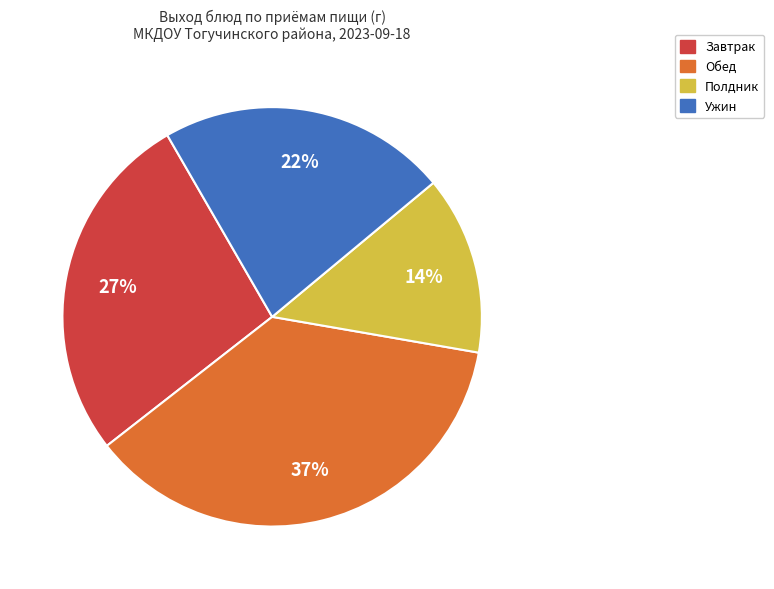

To the nearest percent, what is the difference between the largest and smallest slice percentages?

23%